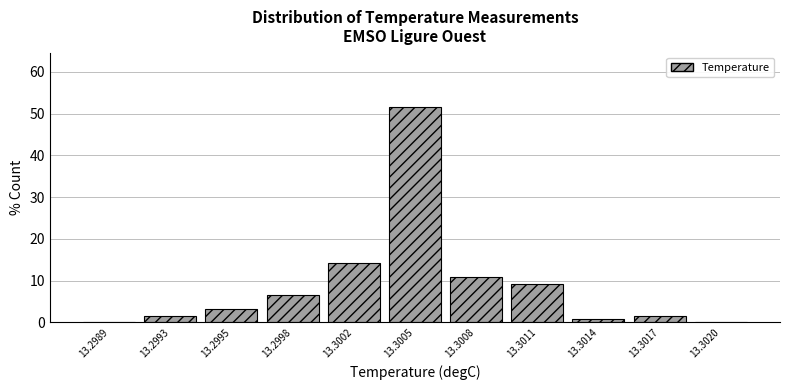

Reading left to right, what are all the values shown in this chart?

13.2989=0.0	13.2993=1.7	13.2995=3.3	13.2998=6.7	13.3002=14.2	13.3005=51.7	13.3008=10.8	13.3011=9.2	13.3014=0.8	13.3017=1.7	13.3020=0.0